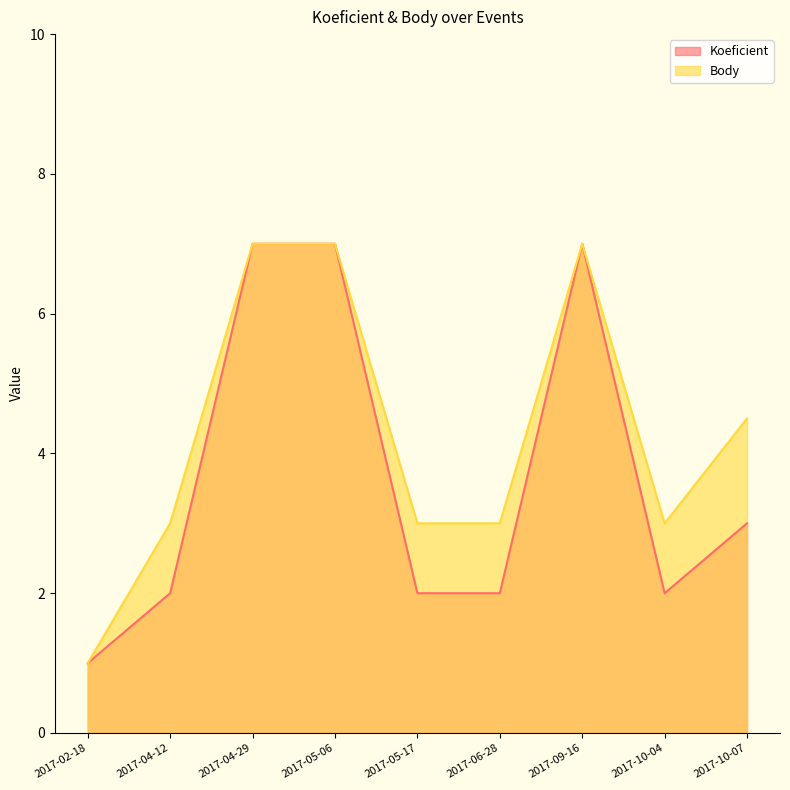

Does the chart display data point markers on the line(s)?

No